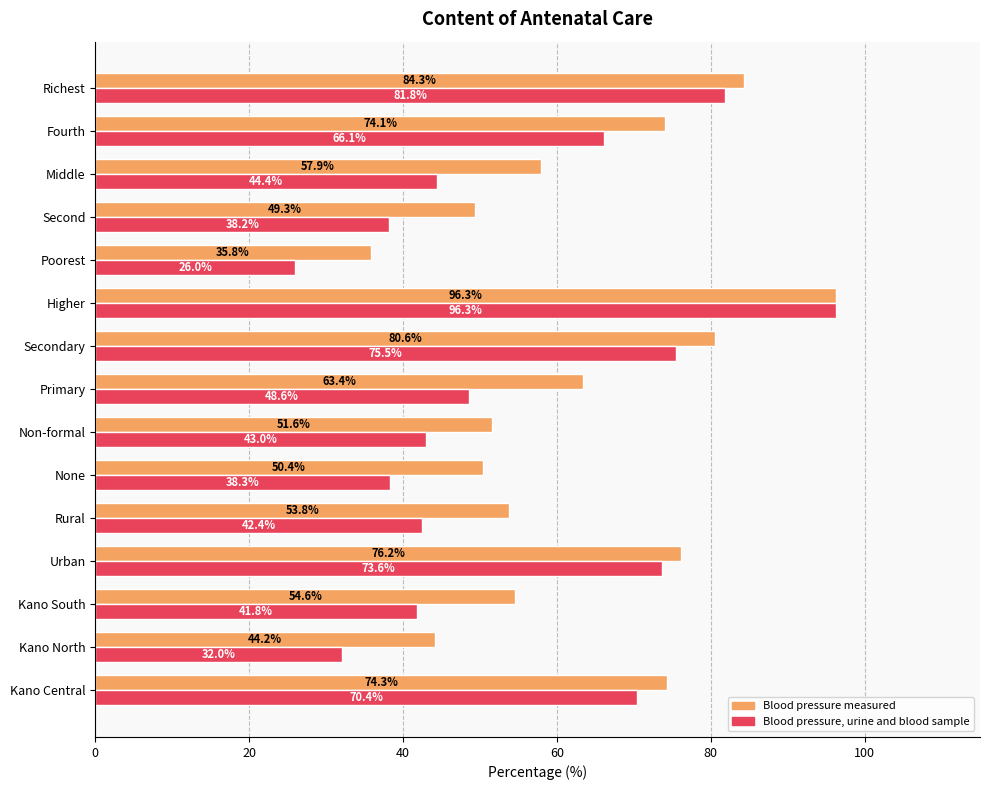

The Blood pressure, urine and blood sample series shows 66.1 at Fourth. True or false?

True